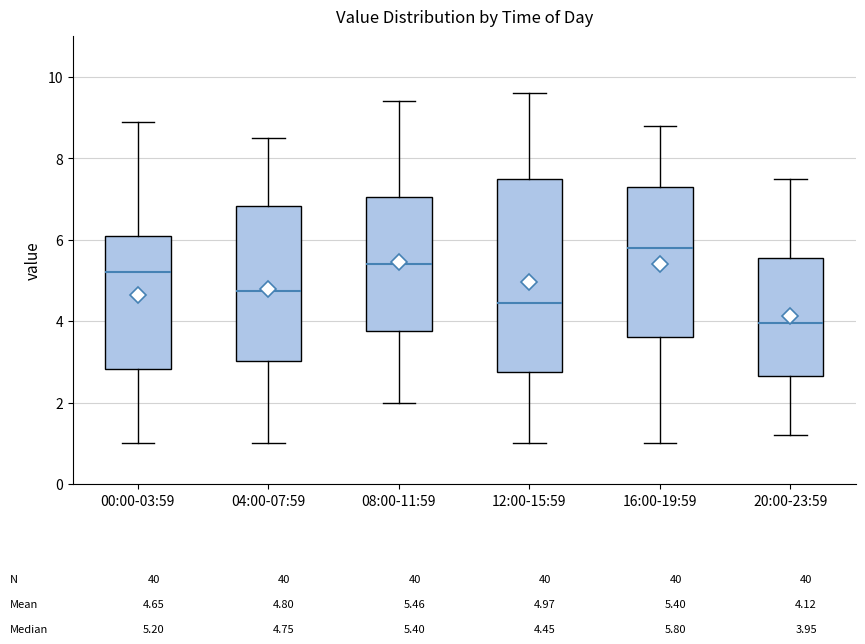

Which box has the lowest median line?

20:00-23:59